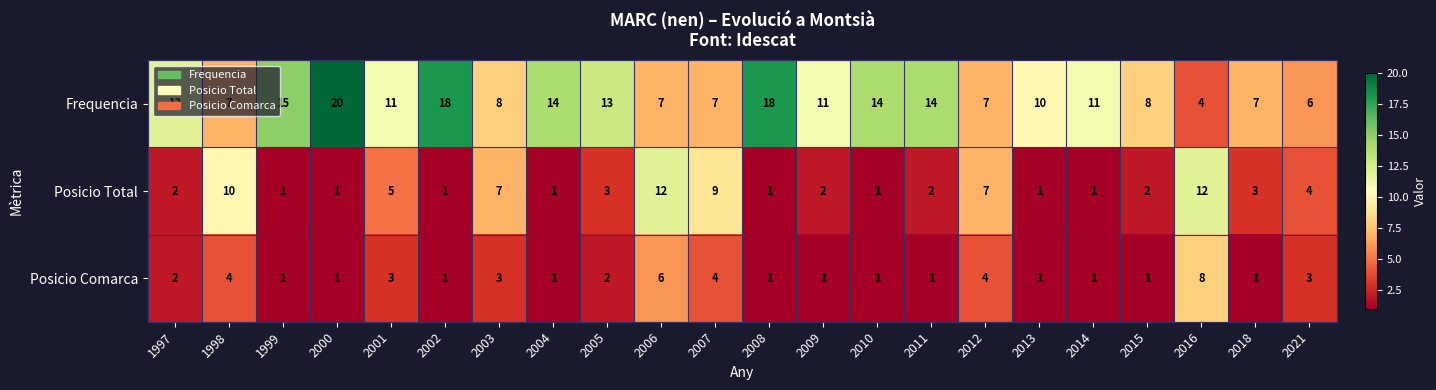

The value of Posicio Comarca at 2002 is 1. True or false?

True